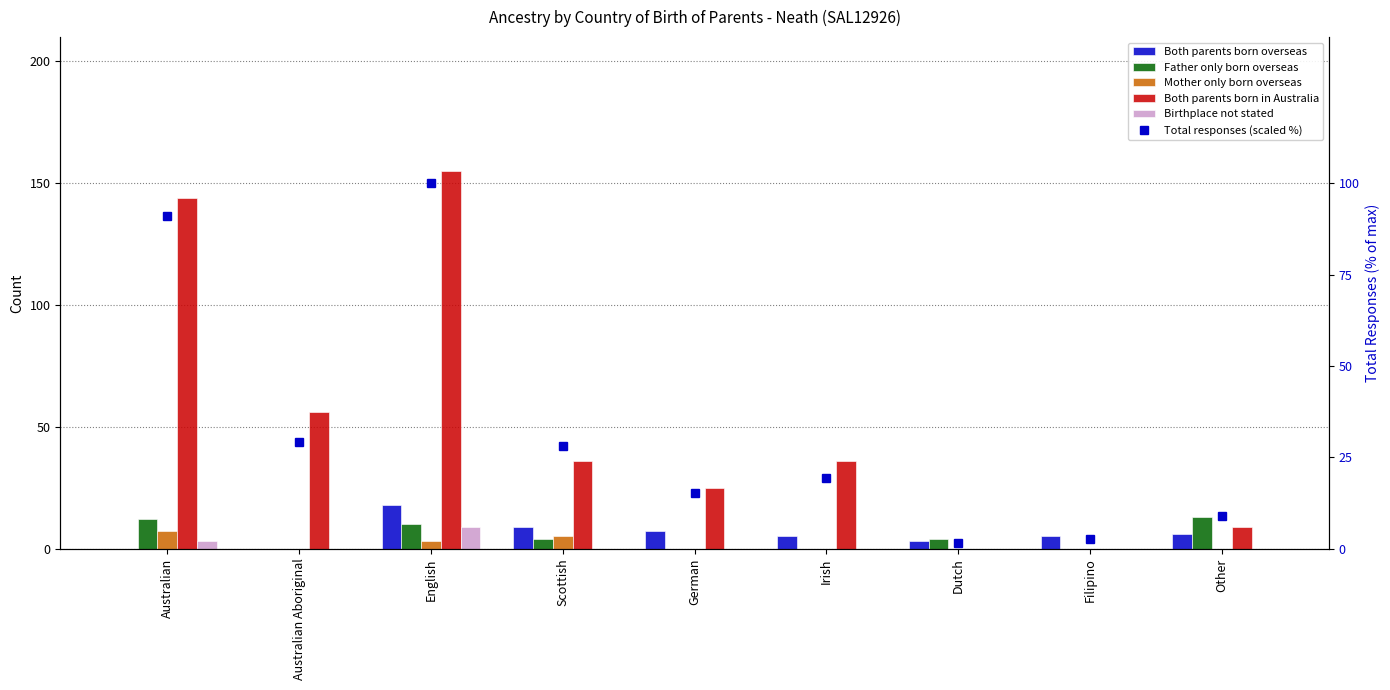

What is the difference between the Mother only born overseas values at Scottish and Australian?

2.0